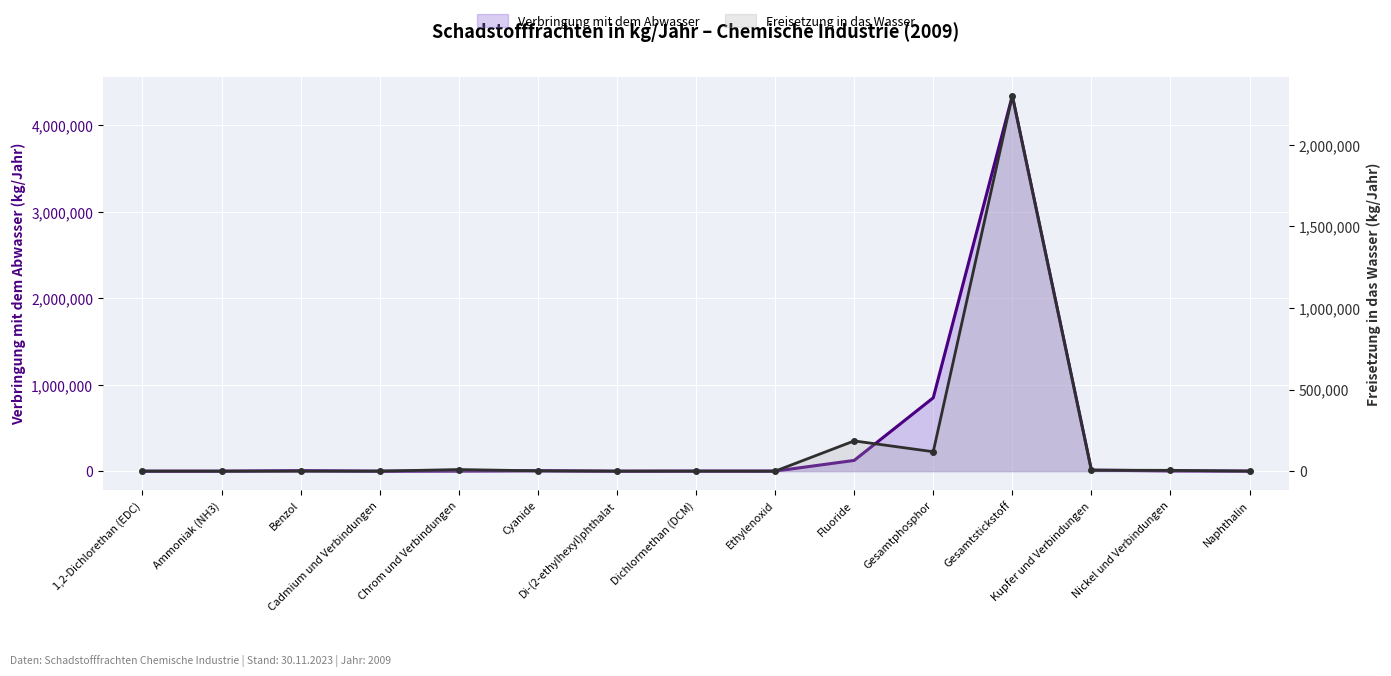

What are all the series names shown in the legend?

Verbringung mit dem Abwasser, Freisetzung in das Wasser